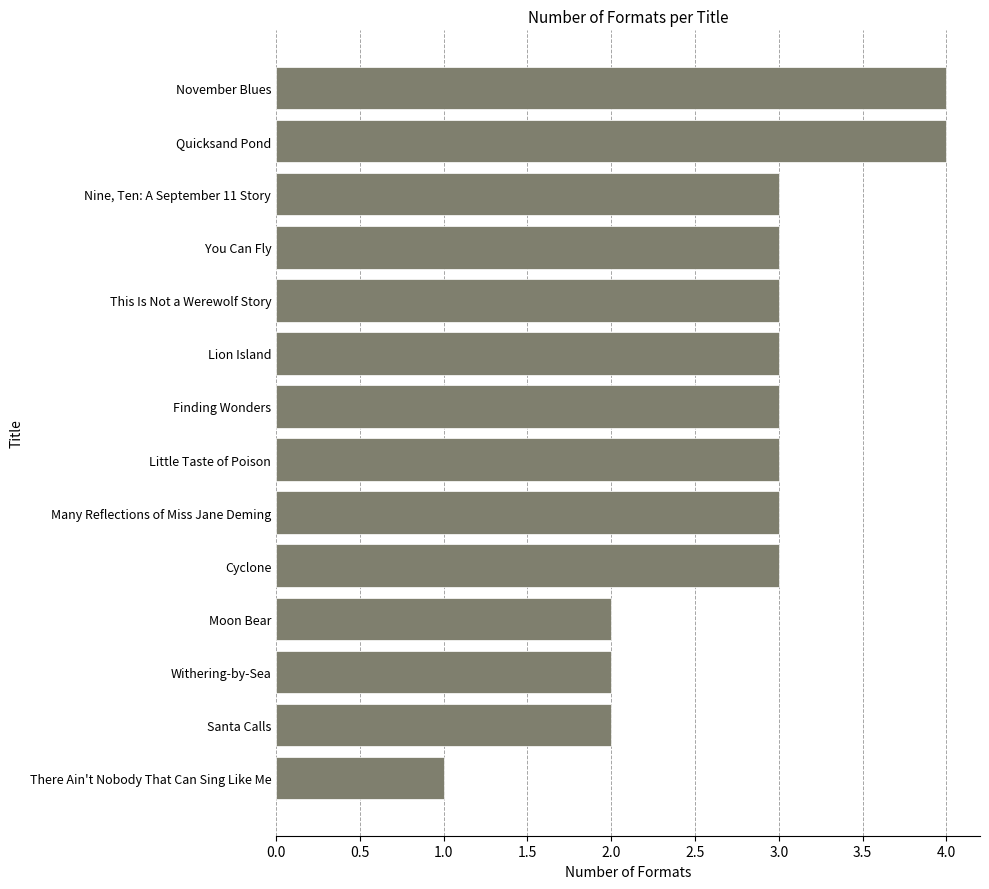

Are the bars horizontal?

Yes